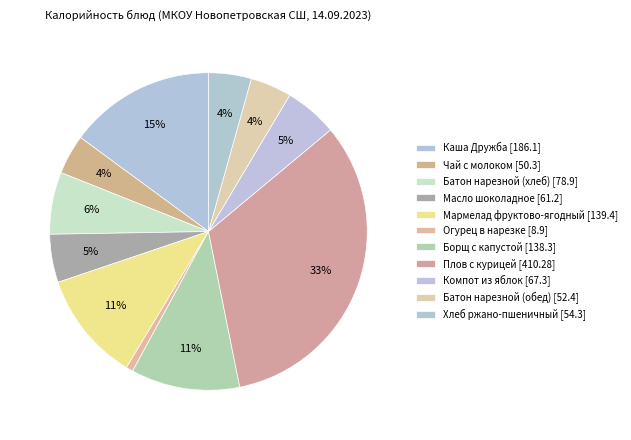

Count the number of slices in the pie.

11